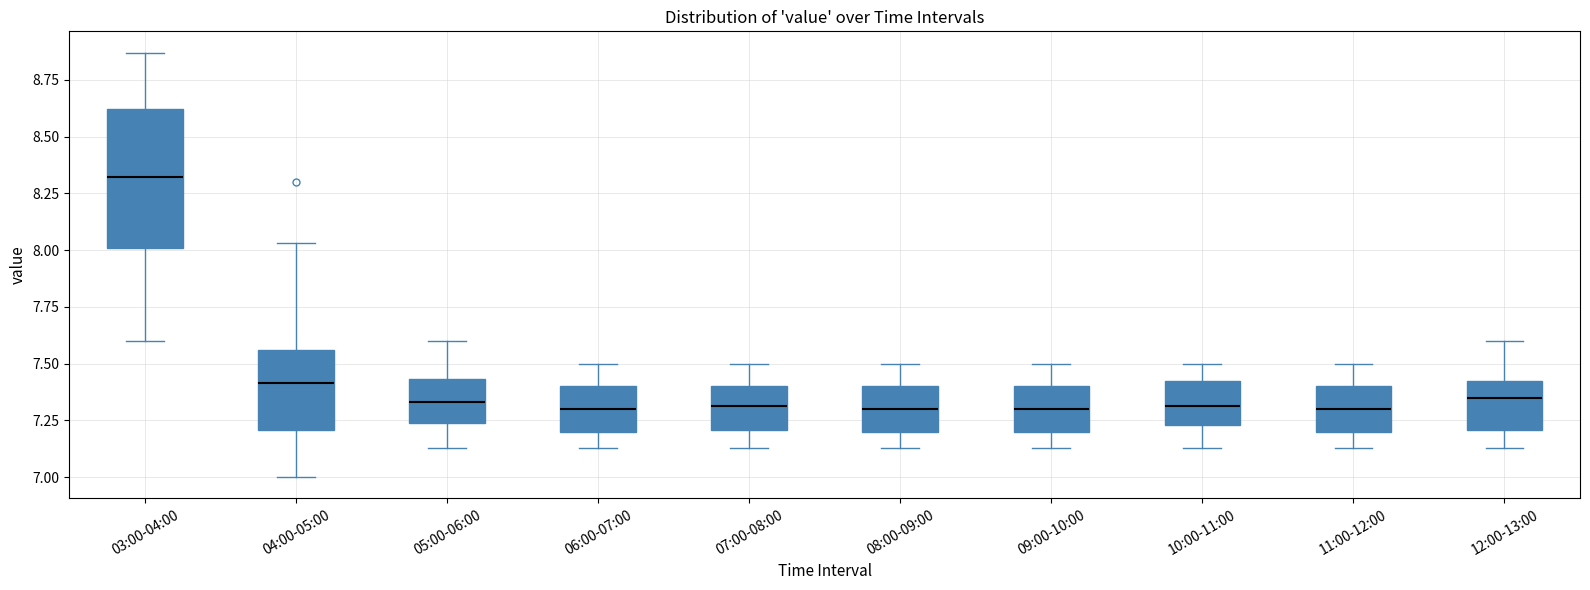

Which box's median line is the highest?

03:00-04:00